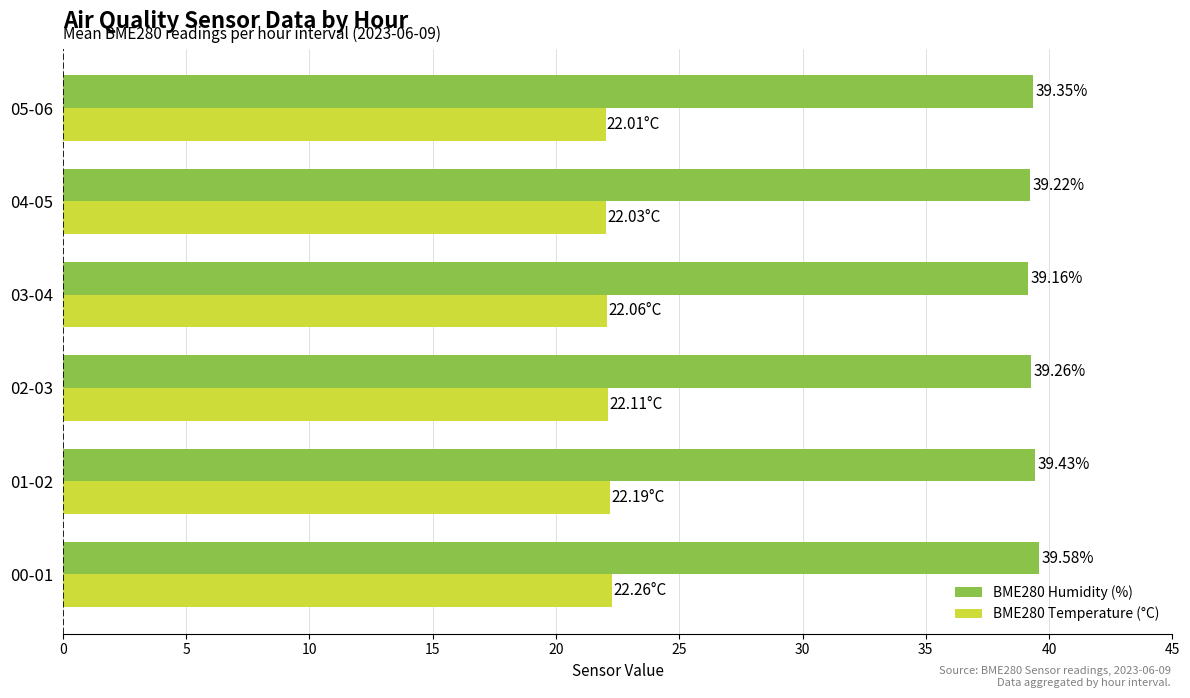

Which label corresponds to the smallest value in the chart?

05-06